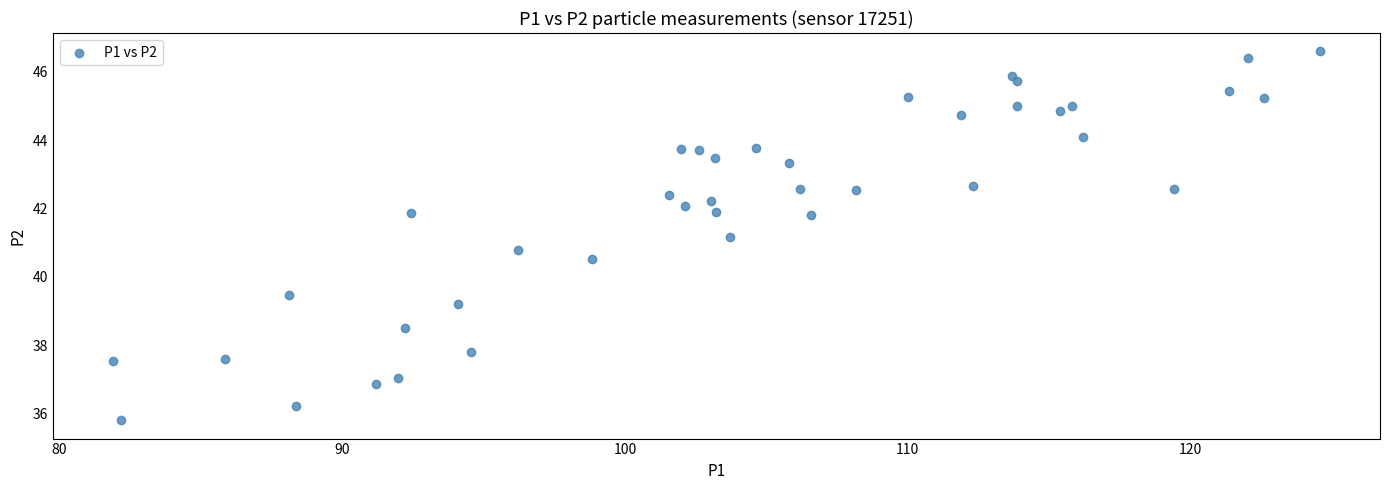

What is the range of X values (max minus min)?

42.7